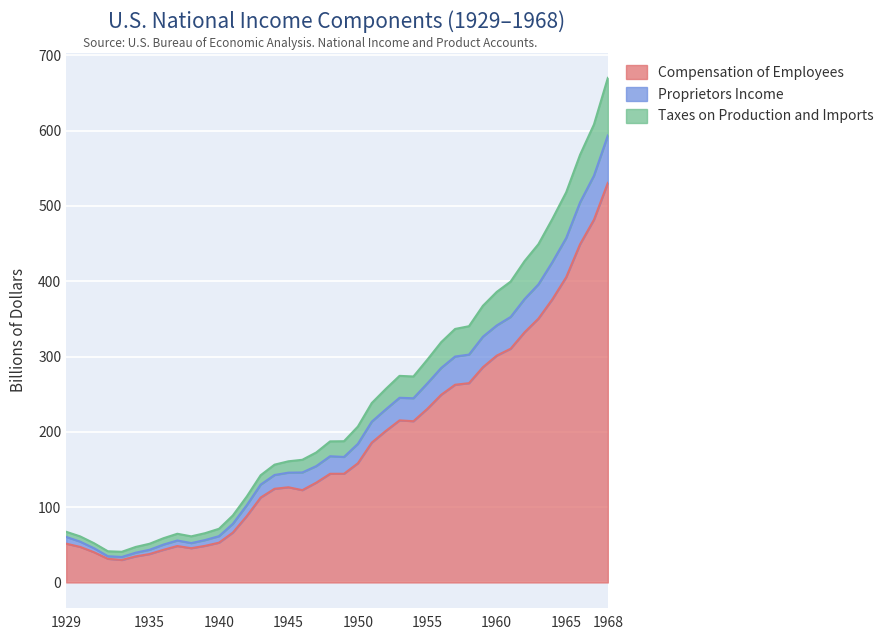

Reading left to right, list all the values displayed in this chart.

Compensation of Employees: 51.4	47.2	40.1	31.4	29.8	34.6	37.7	43.3	48.4	45.5	48.6	52.8	66.2	88.1	112.8	124.4	126.4	122.6	132.5	144.3	144.3	158.3	185.7	201.1	215.2	214.1	230.6	249.3	262.6	264.7	285.8	301.3	310.4	332.2	350.4	376.0	405.4	449.2	481.8	530.8
Proprietors Income: 60.5	54.2	45.4	34.8	33.8	39.5	43.4	50.3	55.7	52.3	56.3	61.5	77.9	102.6	130.0	142.7	145.8	146.1	154.5	167.6	166.7	184.1	213.5	229.7	245.3	244.7	264.4	284.9	300.1	302.6	326.3	341.4	352.6	376.4	395.9	425.4	457.5	504.8	540.3	593.8
Taxes on Production and Imports: 67.3	61.2	52.1	41.4	40.7	47.1	51.4	58.7	64.7	61.2	65.5	71.3	89.0	114.1	142.4	156.4	160.9	162.9	172.6	187.4	187.6	207.0	238.3	256.8	274.4	273.6	295.8	319.1	336.7	340.3	367.4	385.9	399.6	426.7	449.3	482.6	518.2	568.1	608.3	670.2